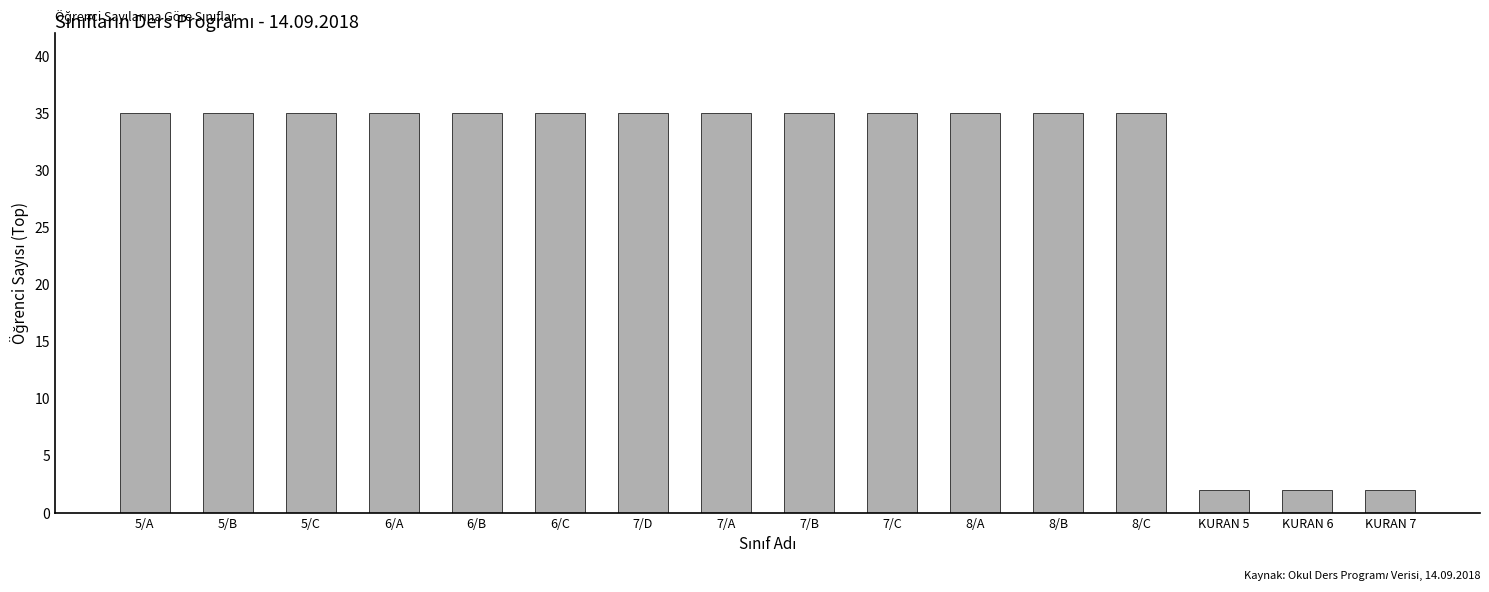

What is the label of the 11th bar from the right?

6/C